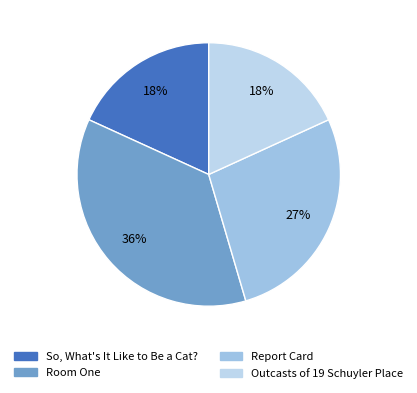

Is So, What's It Like to Be a Cat? the majority of the pie?

No